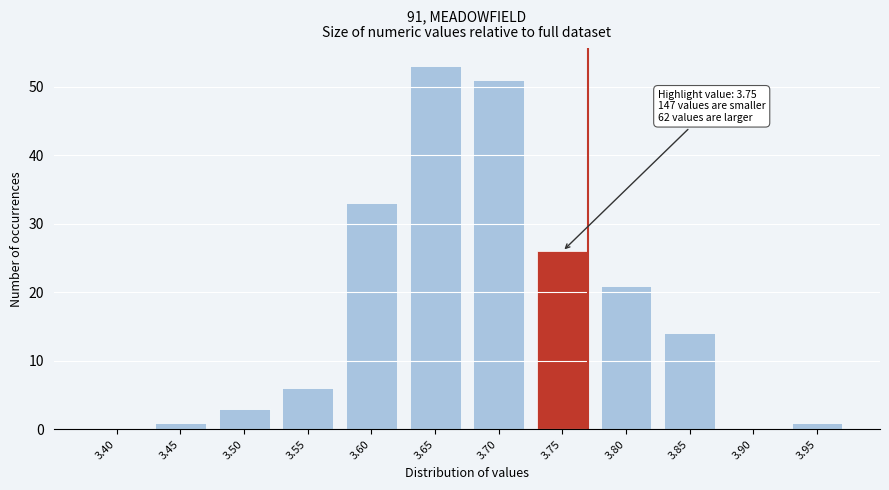

Reading left to right, transcribe all the data shown in this chart.

3.40=0	3.45=1	3.50=3	3.55=6	3.60=33	3.65=53	3.70=51	3.75=26	3.80=21	3.85=14	3.90=0	3.95=1